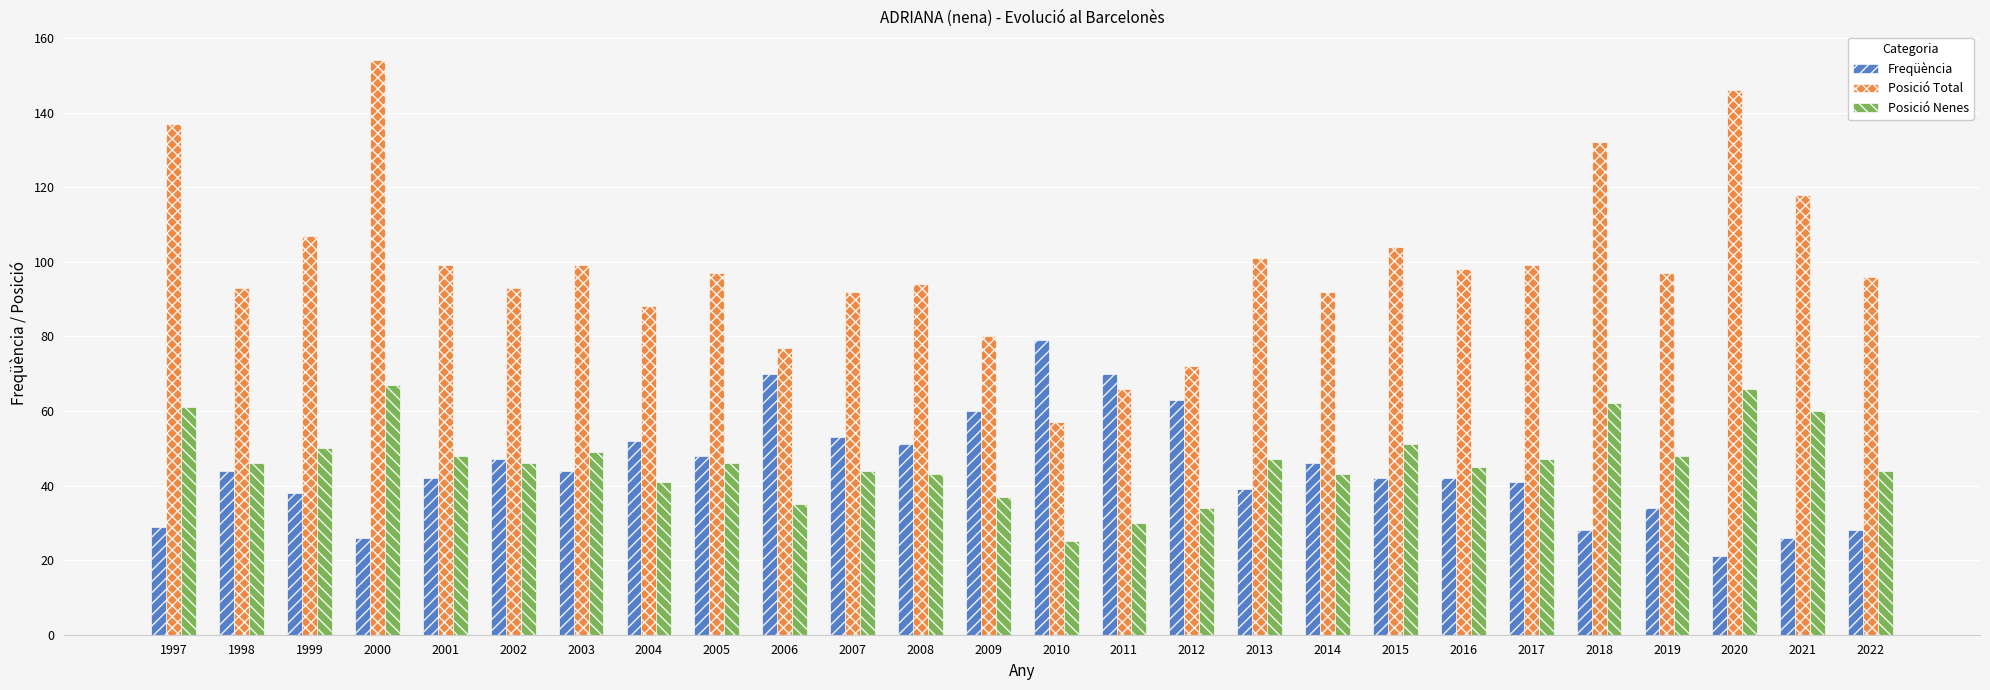

At how many categories does at least one series exceed 31?

26